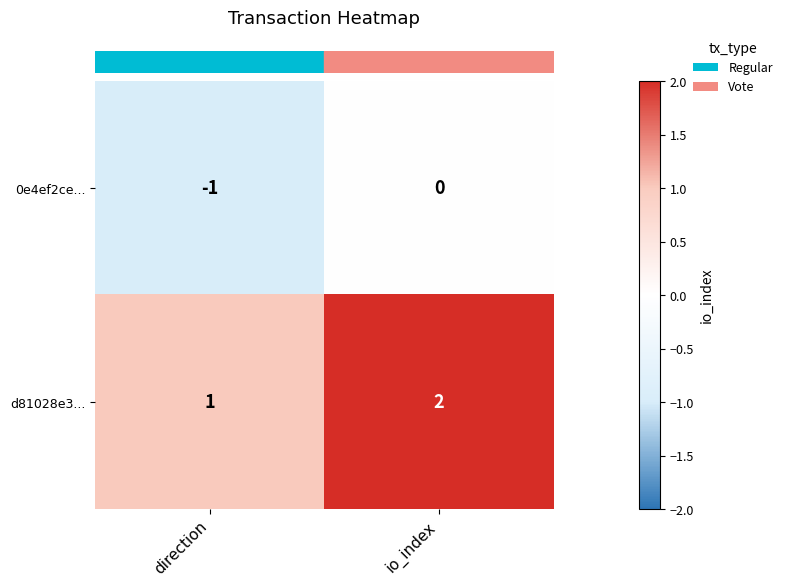

Is it true that d81028e3... equals 1 at io_index?

False